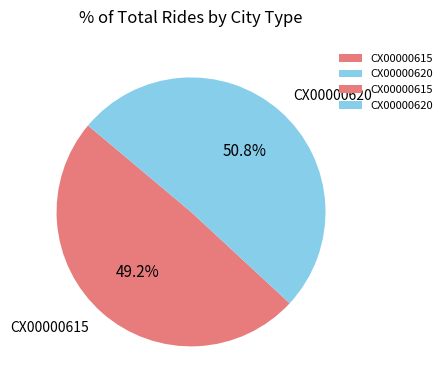

True or false: CX00000615 accounts for 64% of the total.

False